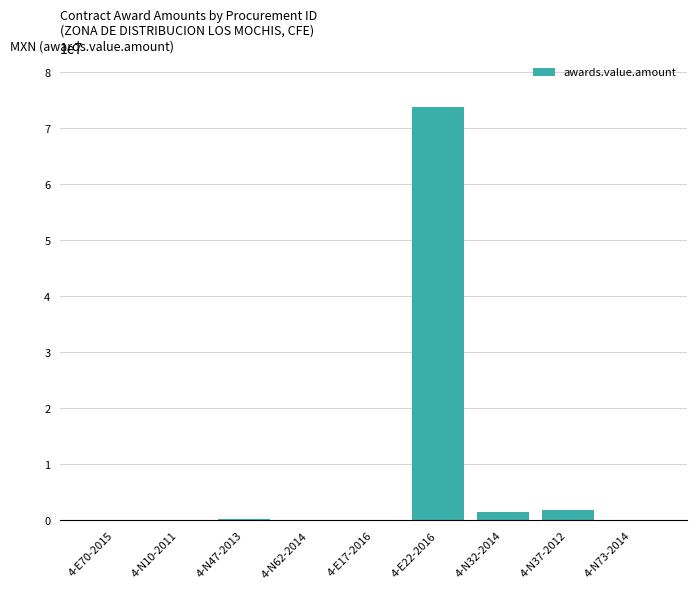

Count the number of values greater than 113437.

5